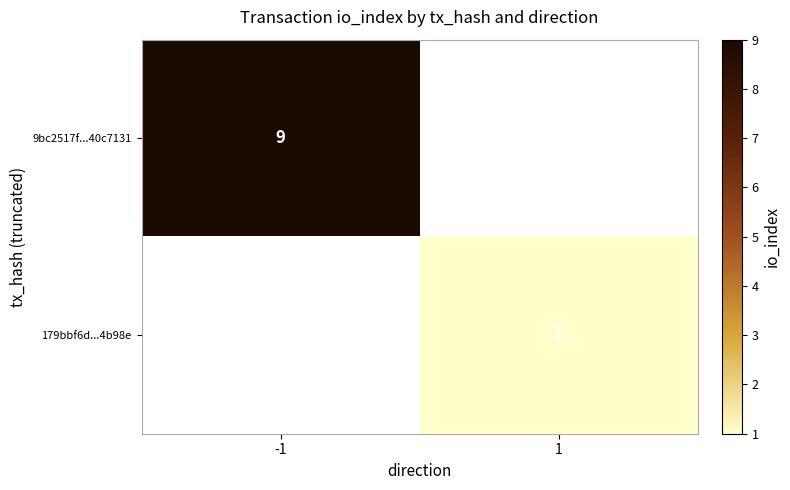

The 9bc2517f...40c7131 series shows 9 at -1. True or false?

True